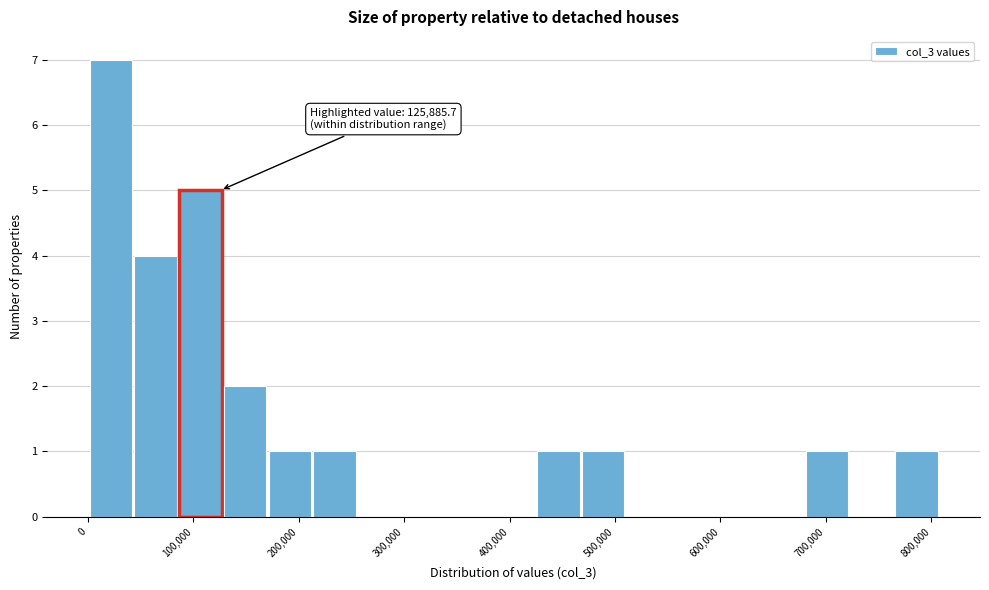

Which range on the x-axis has the tallest bar?

0 to 40000